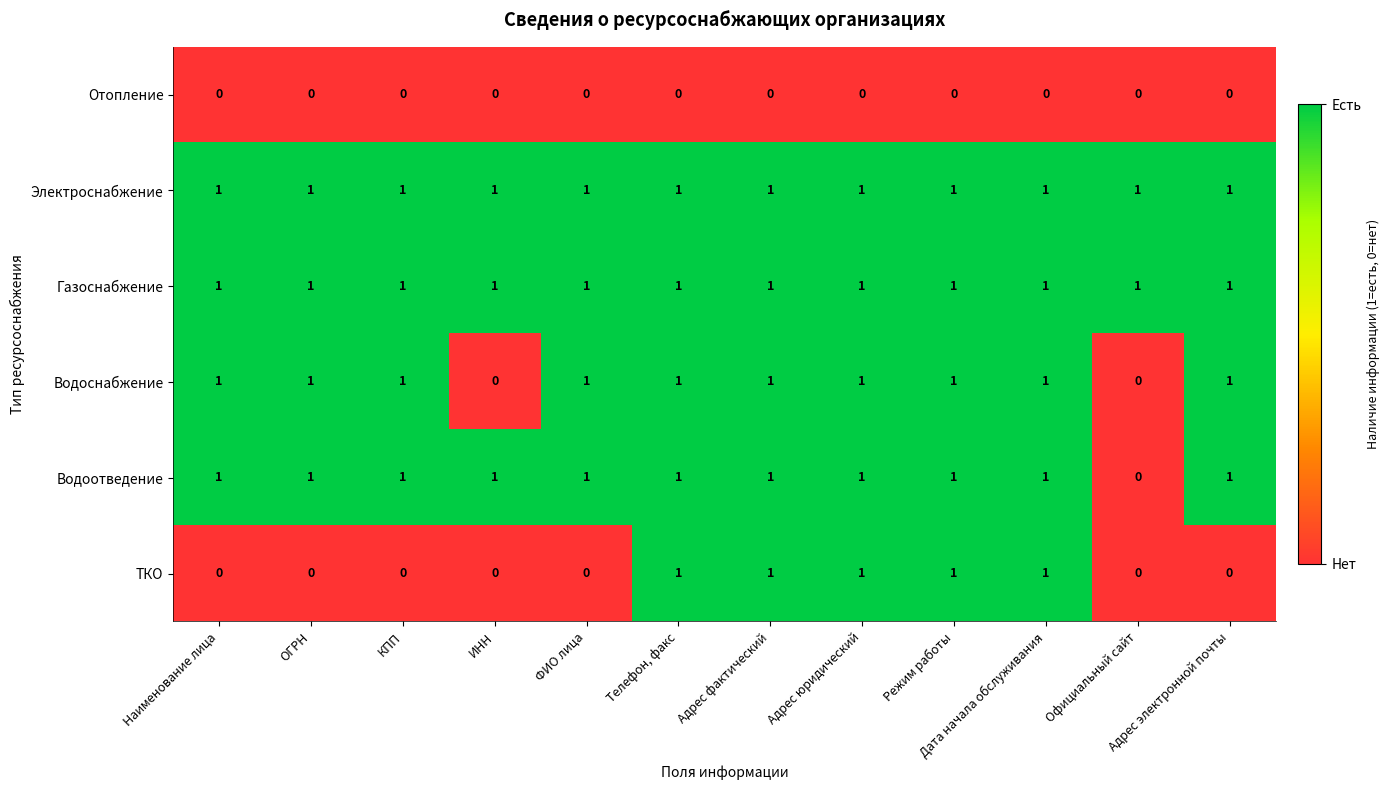

Which series changed the most between Наименование лица and Адрес фактический?

ТКО